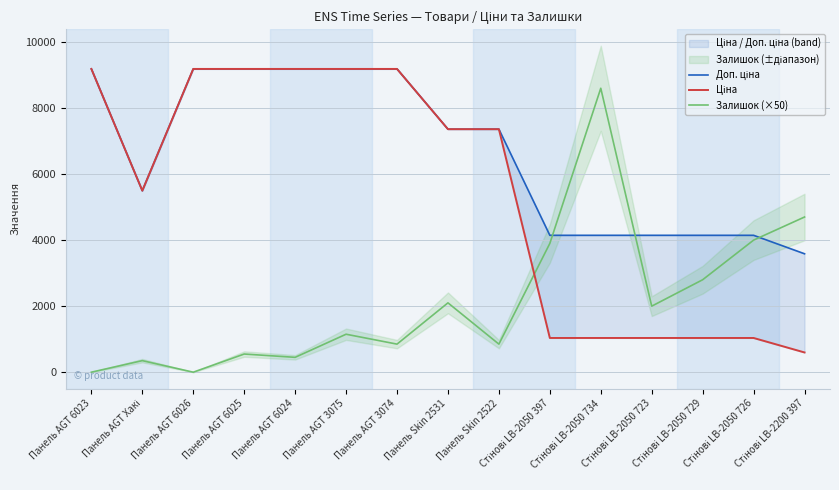

How many data points in Ціна are less than 7360?

7